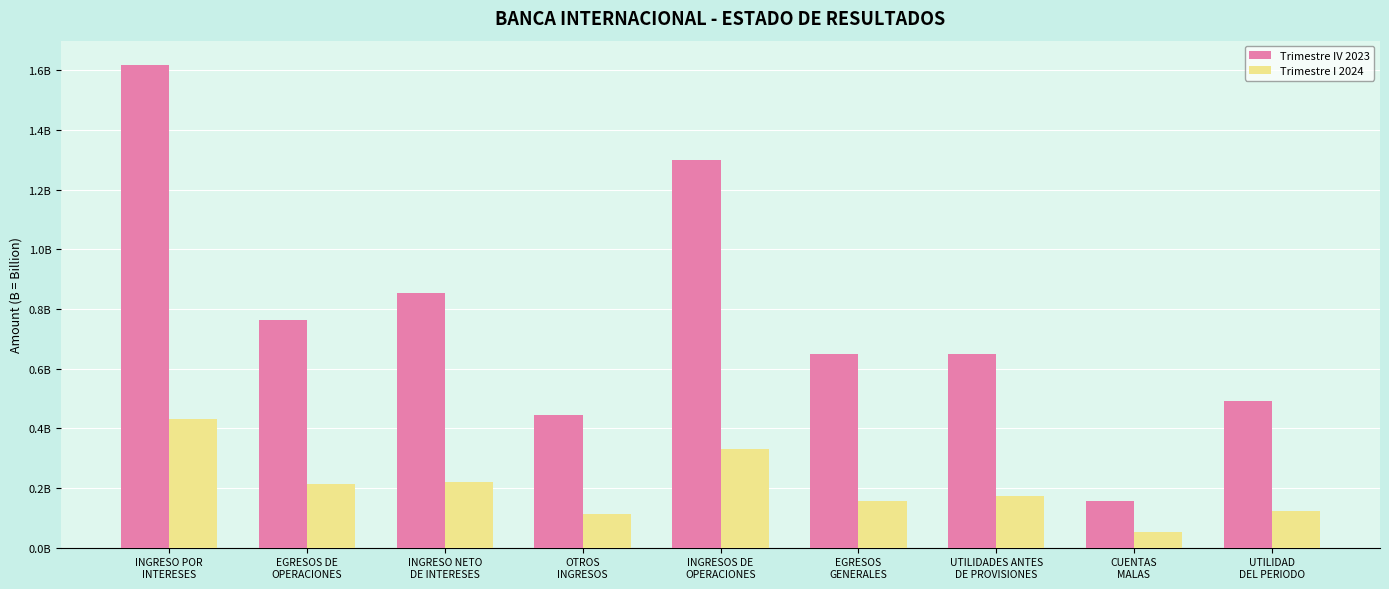

Read the Trimestre IV 2023 value at OTROS
INGRESOS.

445339071.8